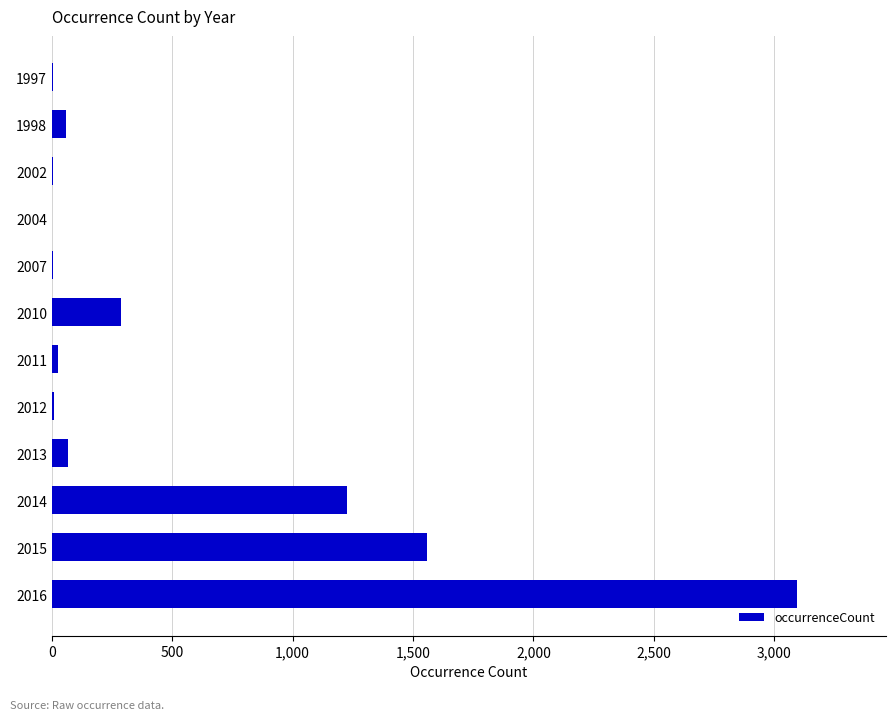

Which category has the highest value across all series?

2016